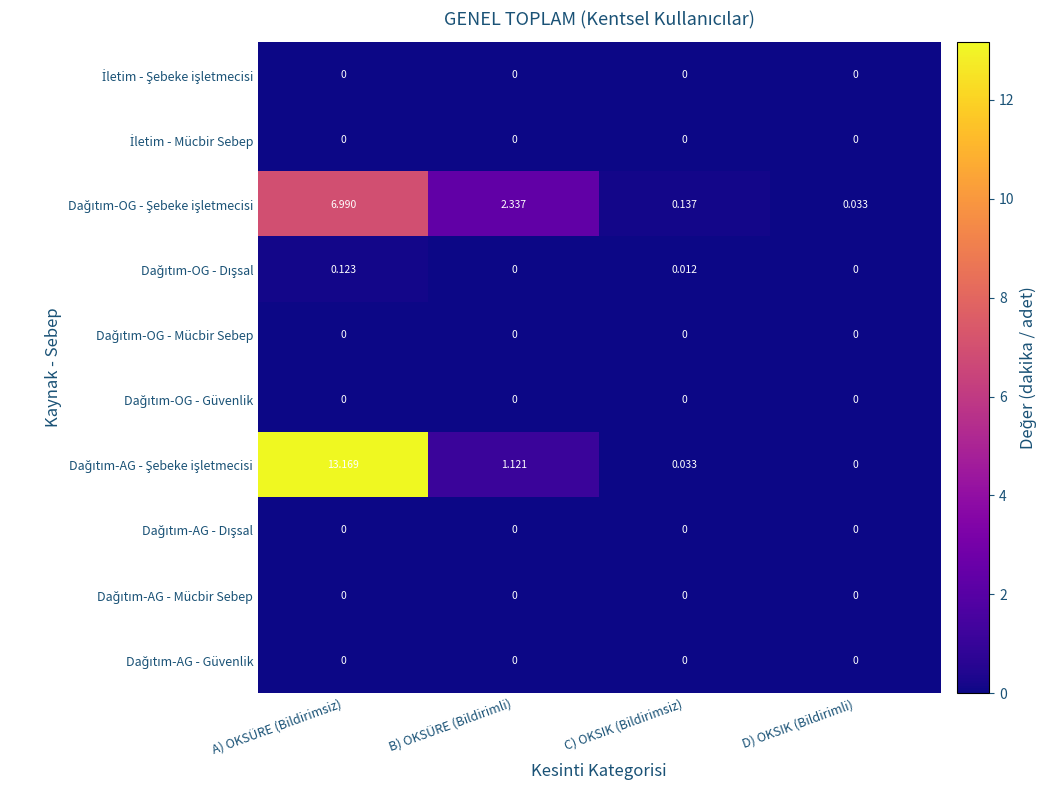

At which category is the sum across all series the highest?

A) OKSÜRE (Bildirimsiz)